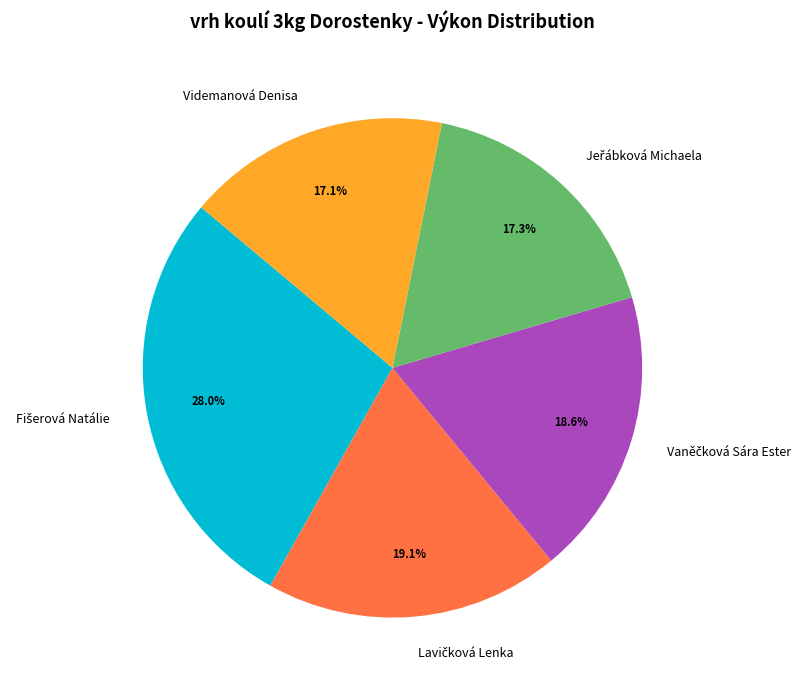

Does any single category account for the majority?

No